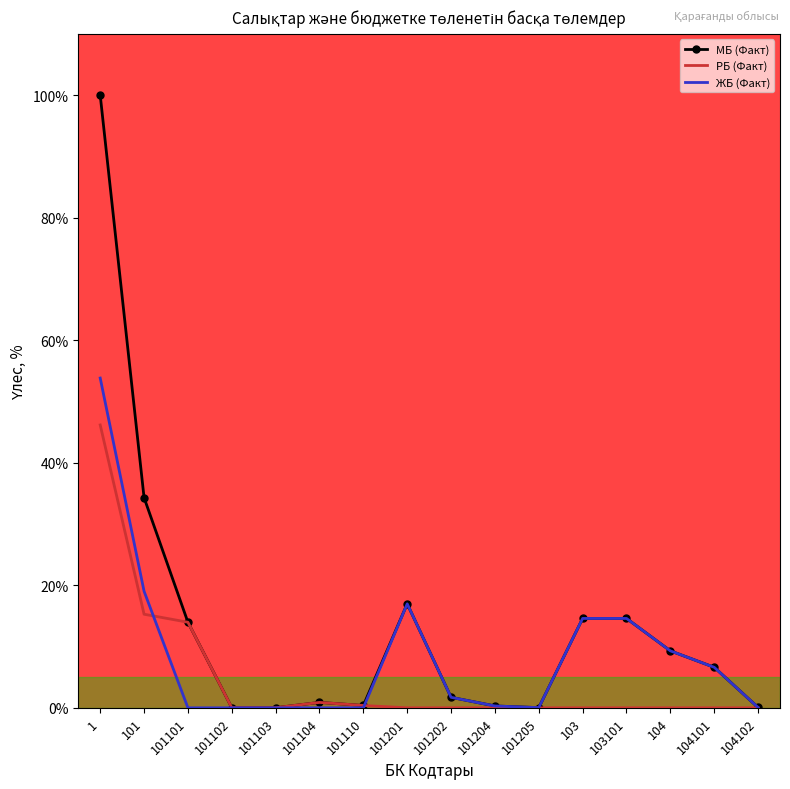

What is the sum of all РБ (Факт) values?

76.7